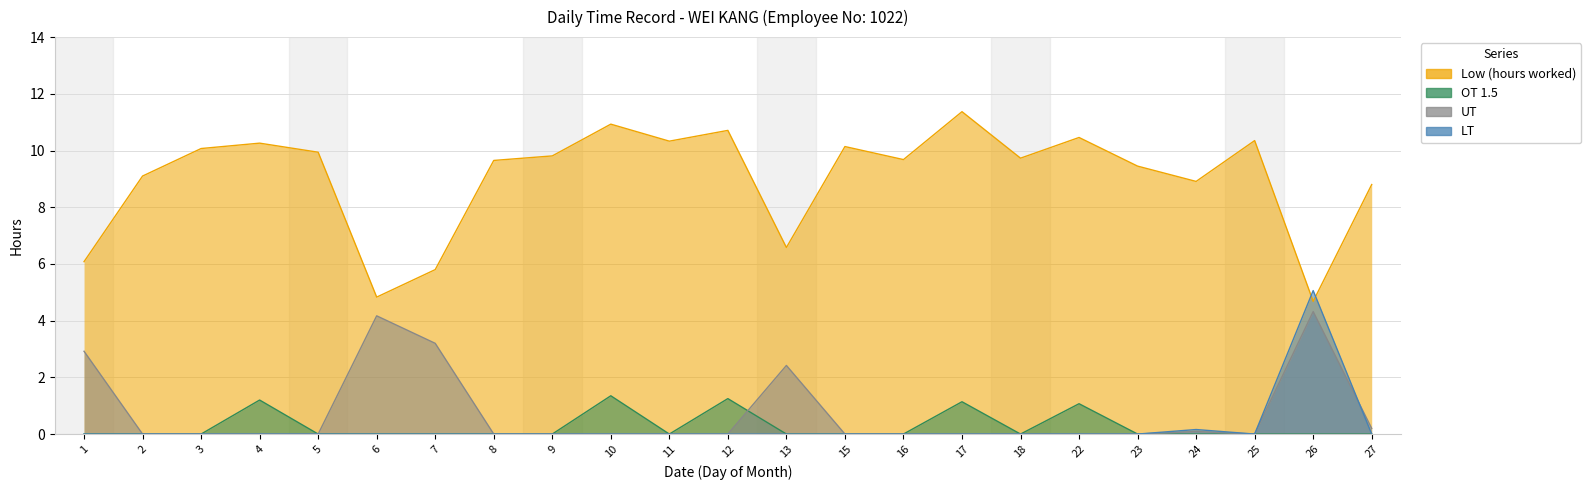

Which has a higher value, 11 or 8?

11